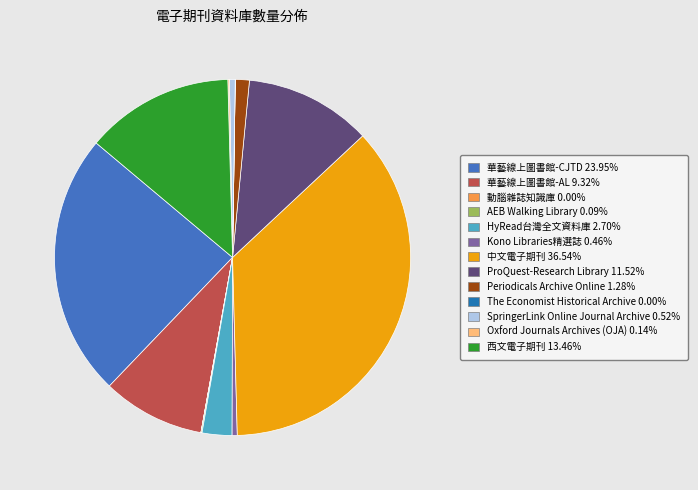

Approximately how many times larger is the value at 華藝線上圖書館-CJTD compared to HyRead台灣全文資料庫?

8.9